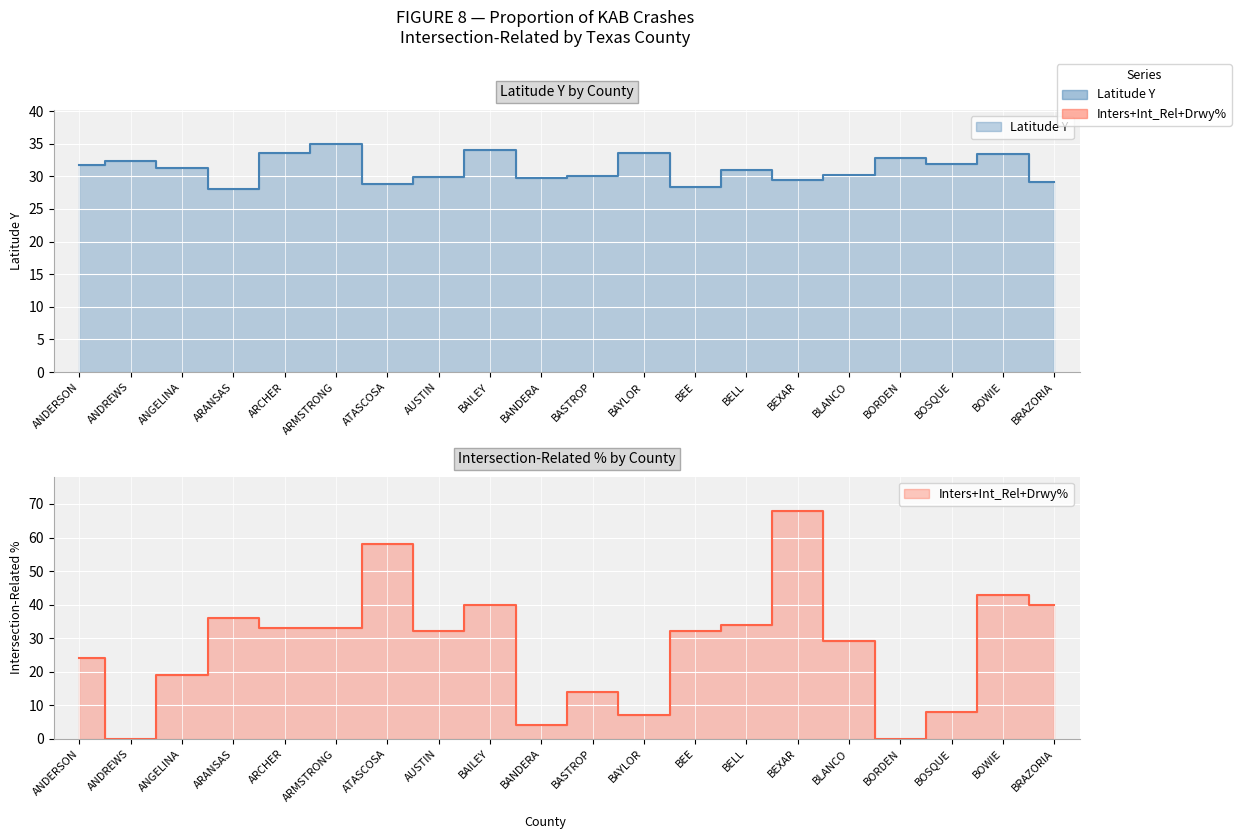

What is the difference between the maximum and minimum values in the Latitude Y series?

6.8